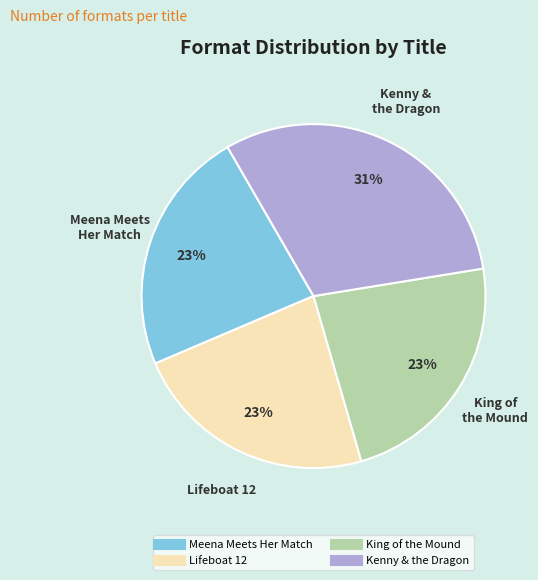

To the nearest percent, what portion does Kenny & the Dragon represent?

31%